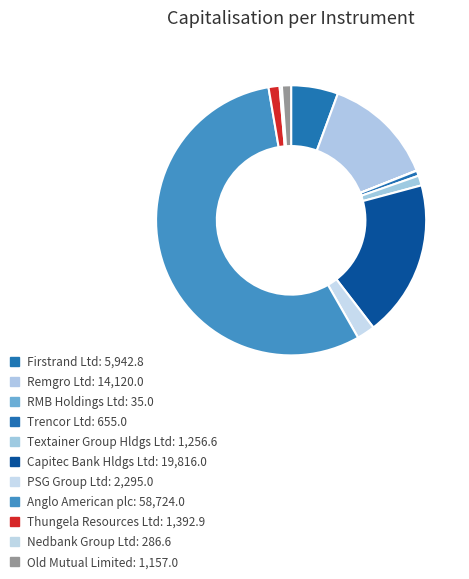

To the nearest percent, what is the average slice percentage?

9%